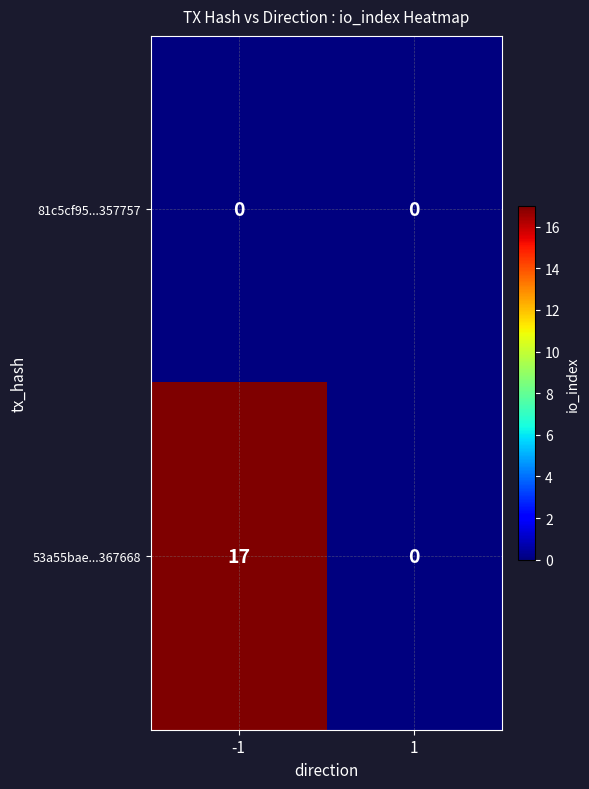

Count the number of data series in this chart.

2